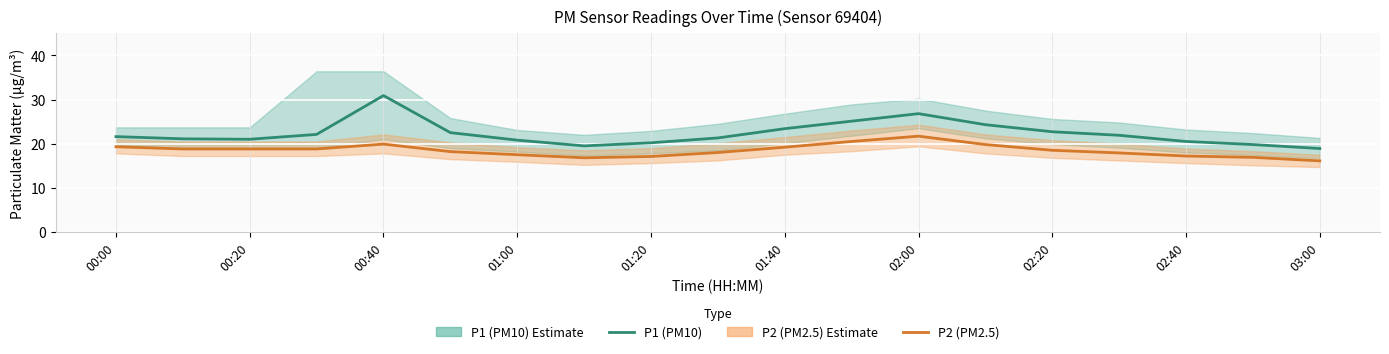

What is the maximum value for P1 (PM10)?

30.9